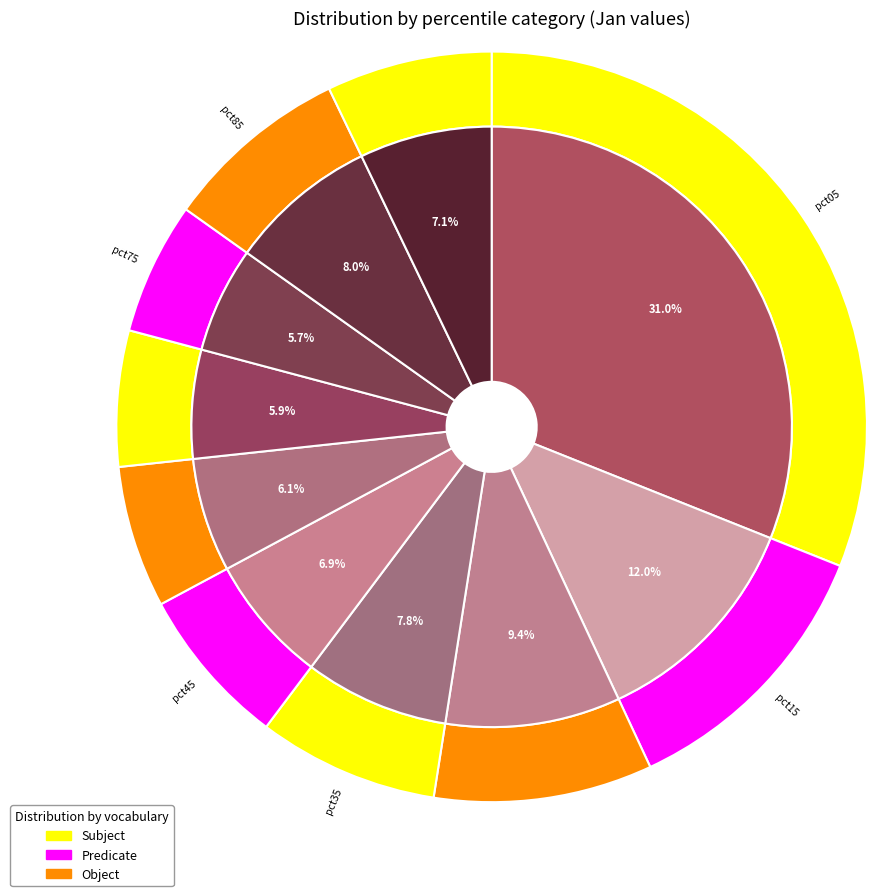

Which slice is the smallest?

pct75